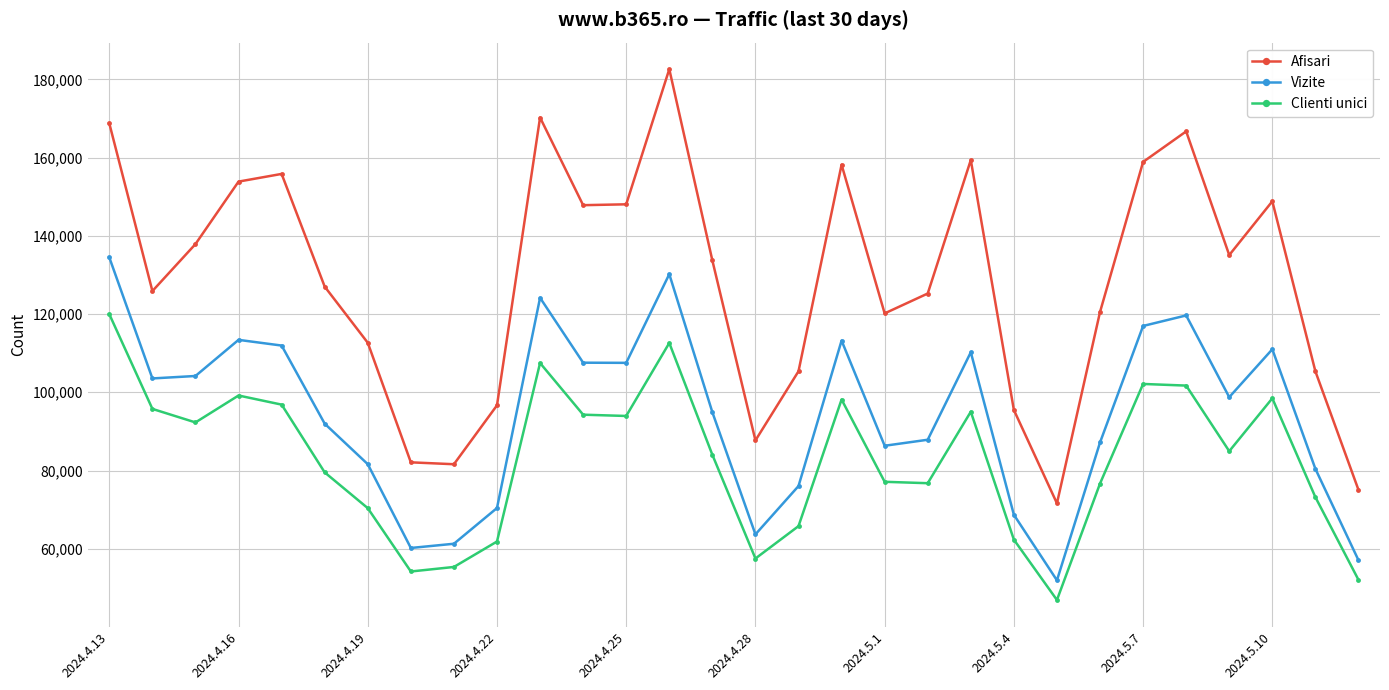

What is the sum of all Afisari values?

3858158